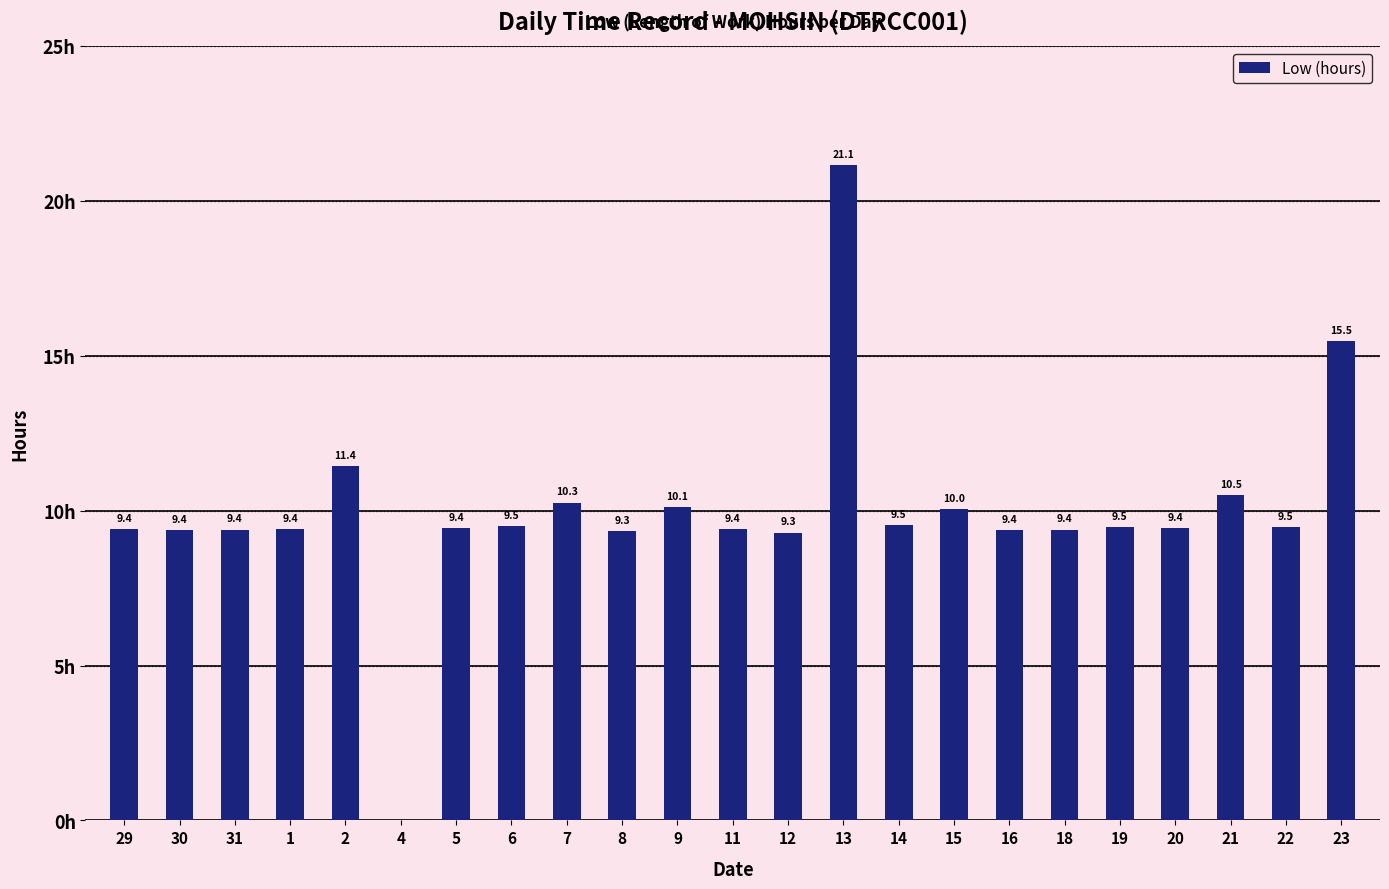

Which has a higher value, 29 or 13?

13